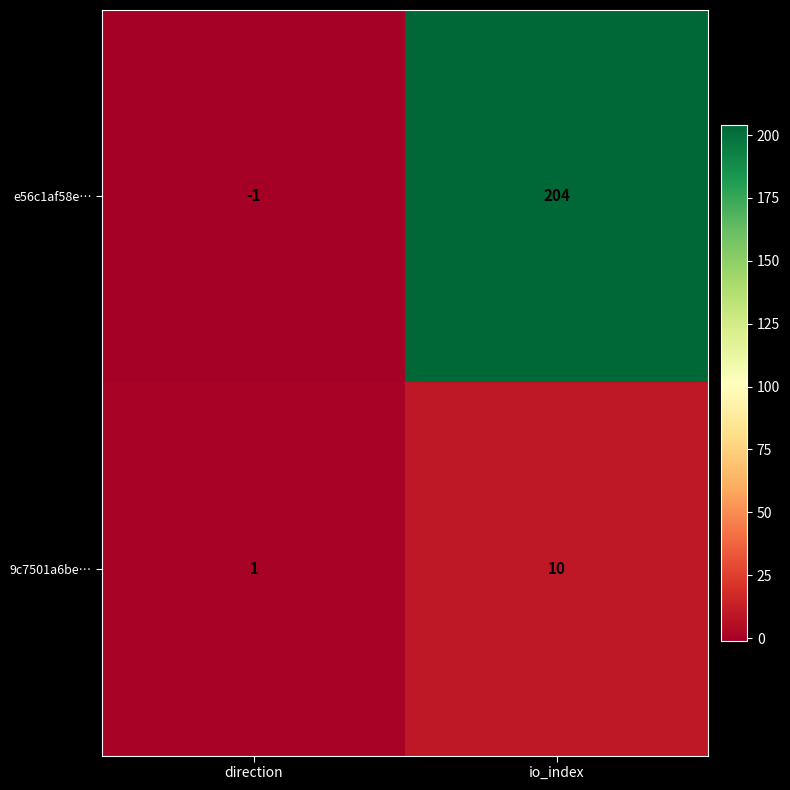

List the series in order of their peak value, highest first.

e56c1af58e…, 9c7501a6be…